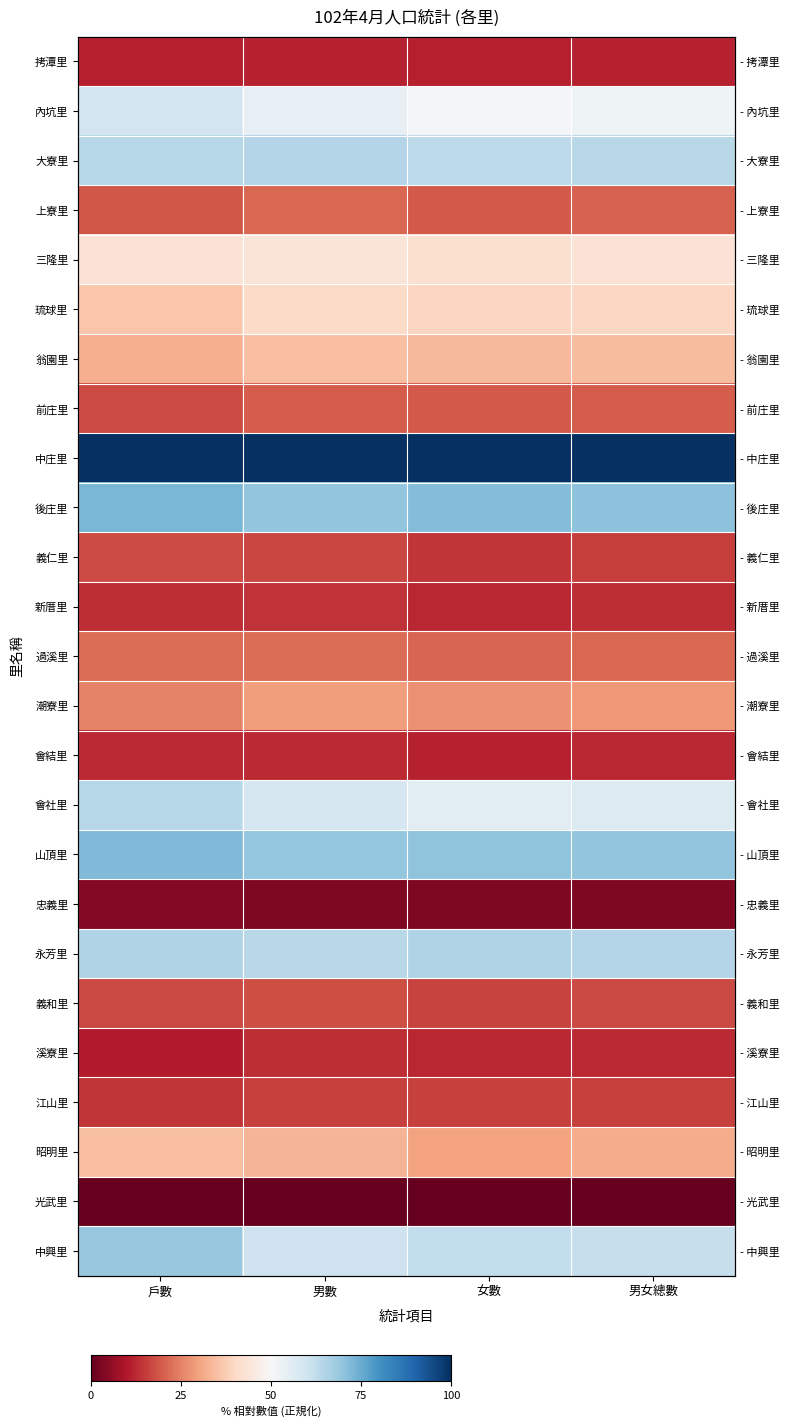

Is it true that 前庄里 equals 5.3 at 男數?

False